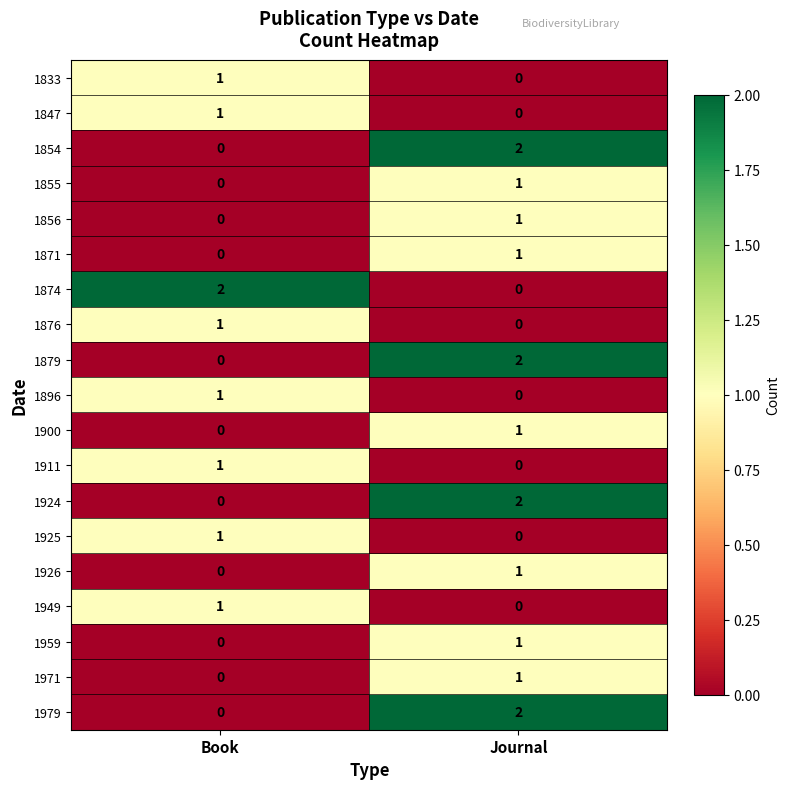

Is the value of 1949 at Journal greater than the value of 1854 at Journal?

No